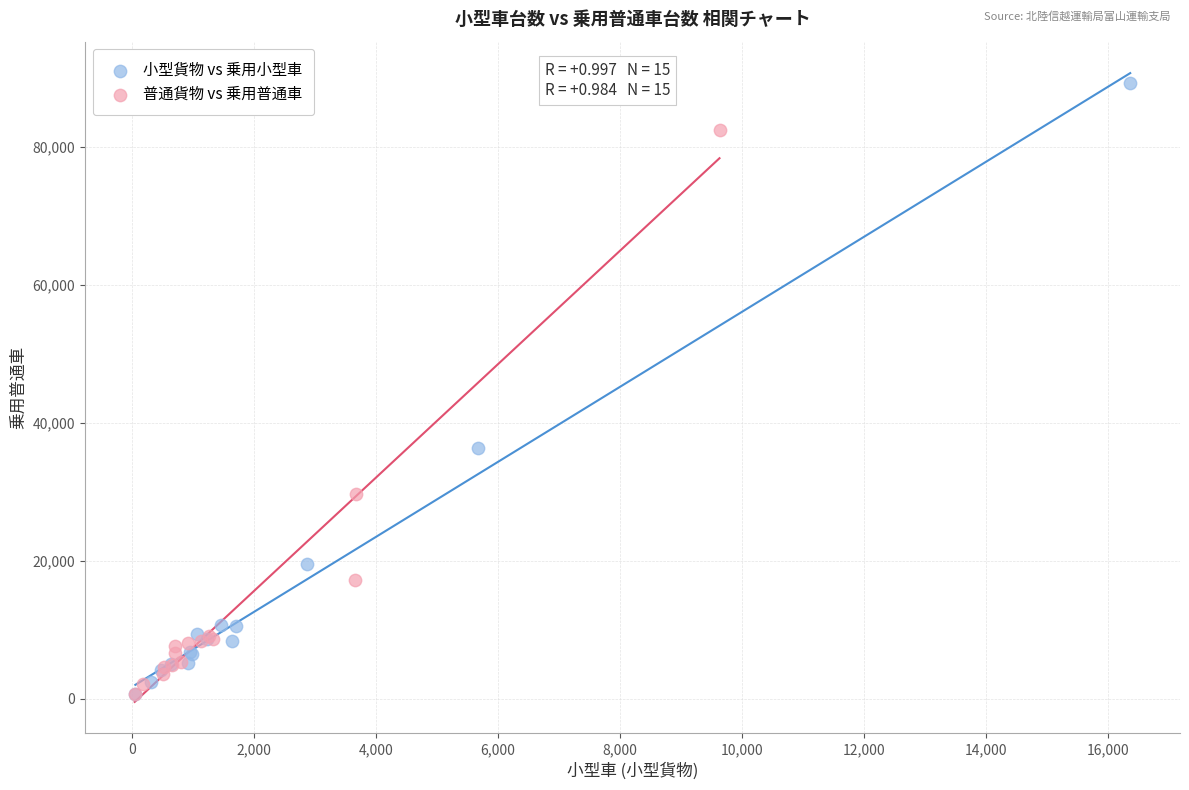

Which series contains the highest Y value?

小型貨物 vs 乗用小型車